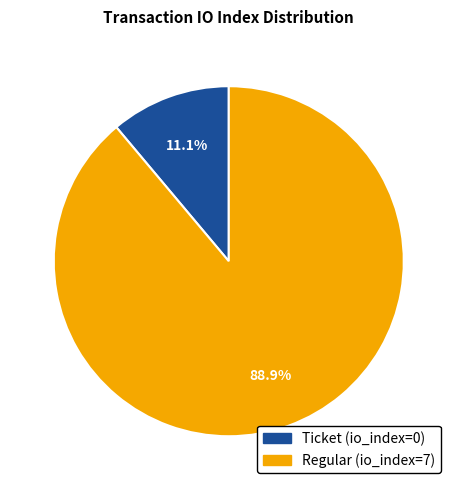

Does Ticket represent more than half of the total?

No